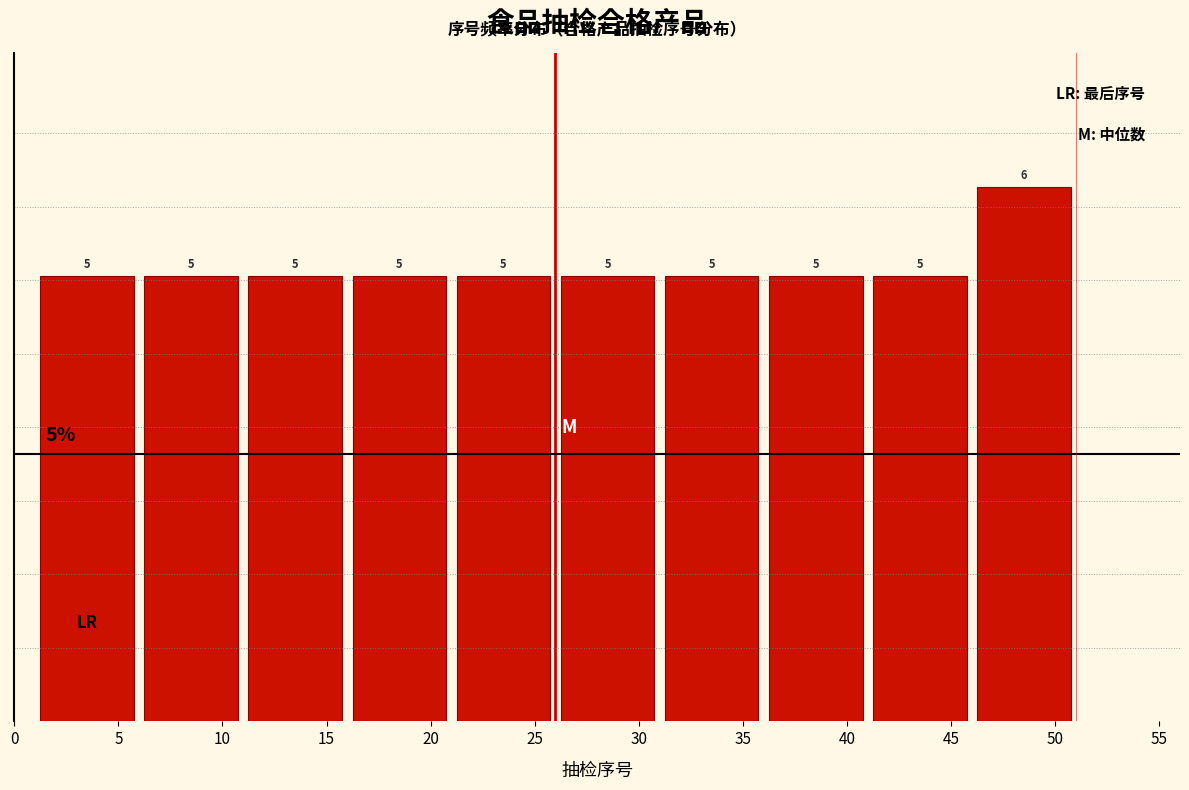

Over which range of the x-axis is the bar tallest?

46 to 51